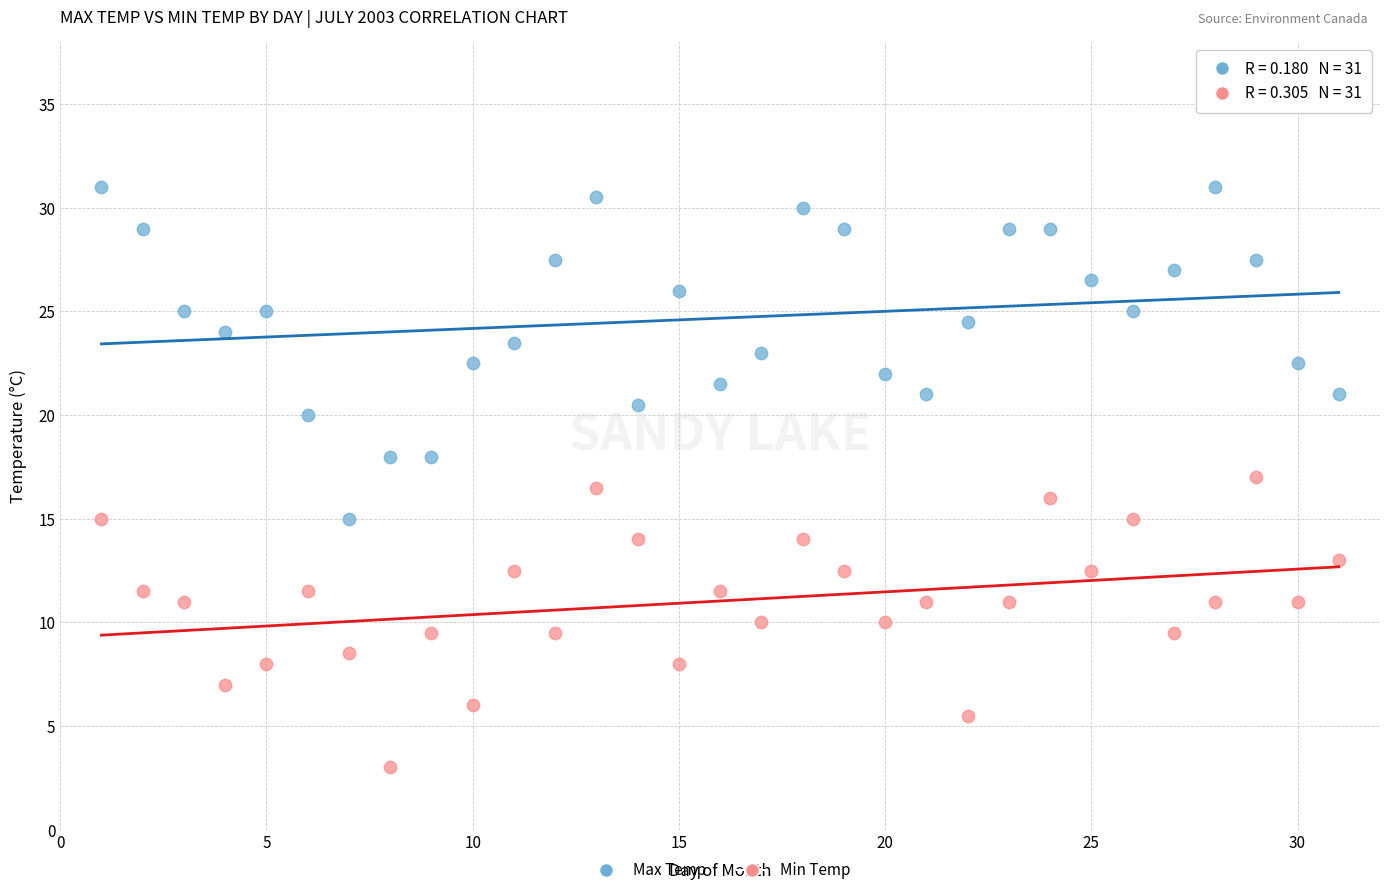

Which series reaches the maximum Y coordinate?

Max Temp